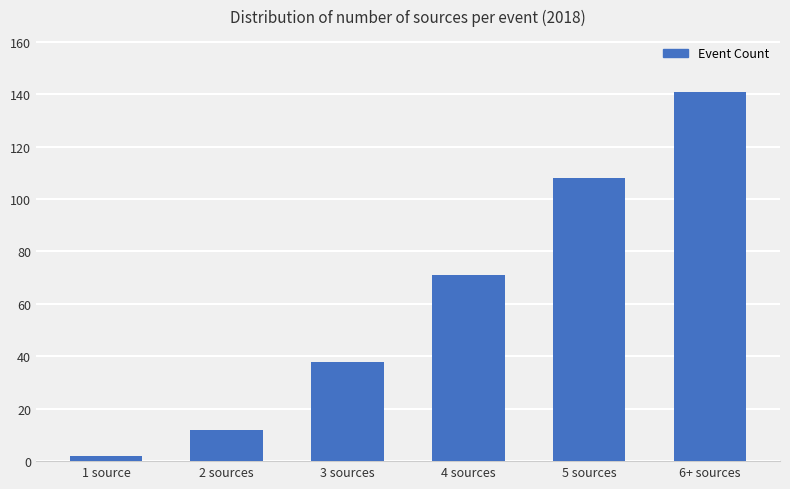

How many data points does each series have?

6